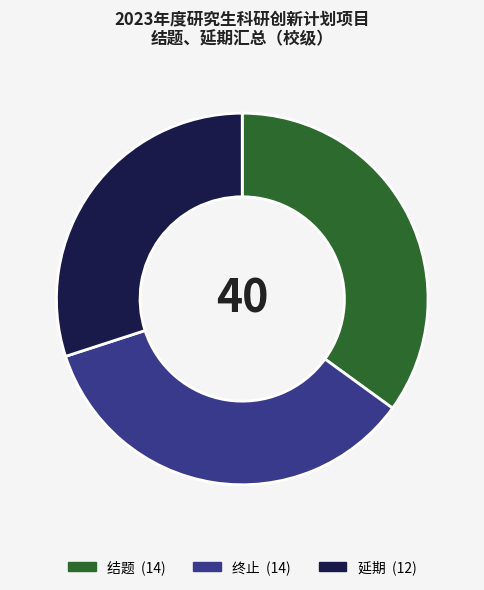

How many segments does this pie chart have?

3